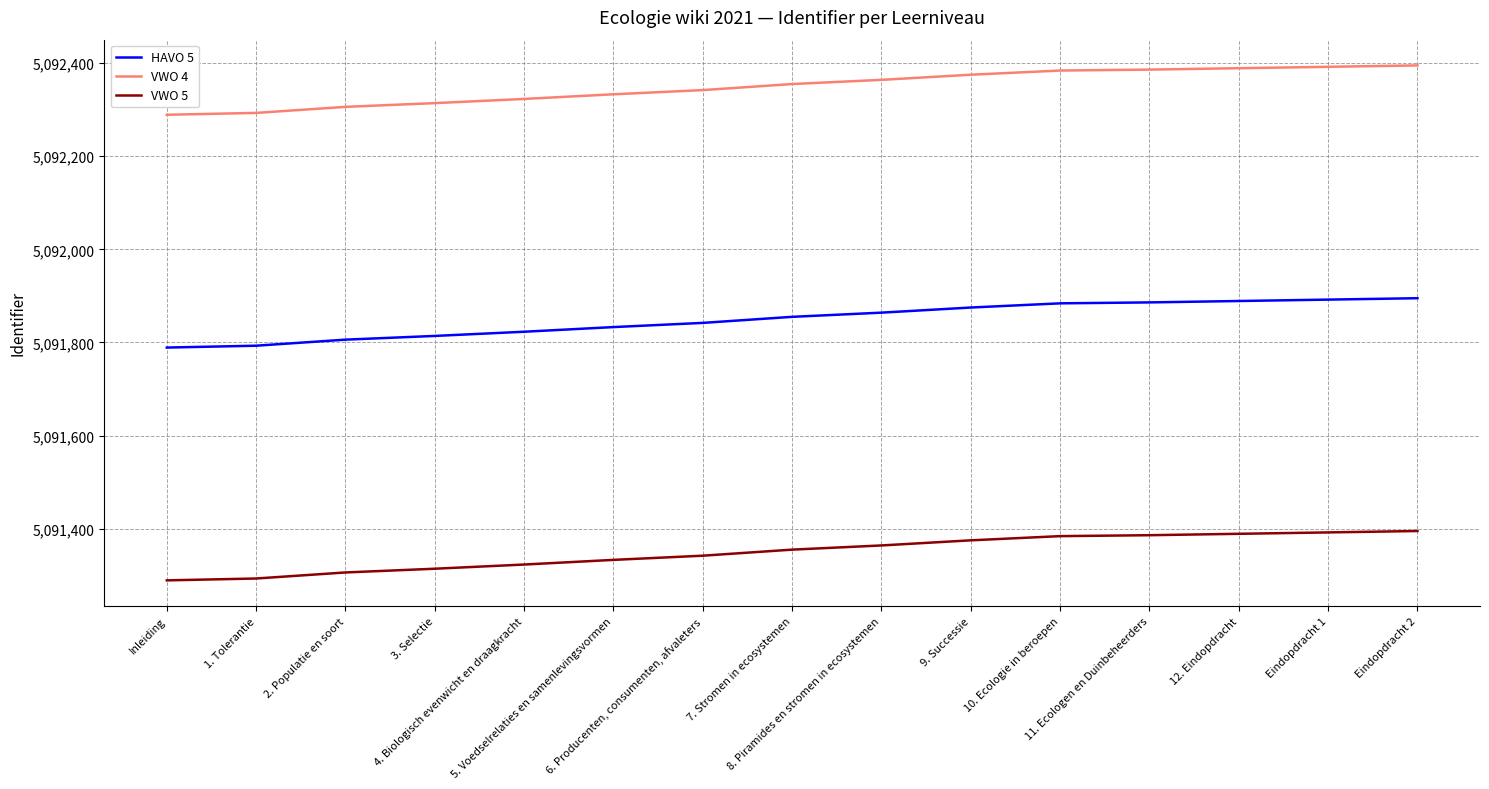

What is the difference between the maximum and minimum values in the HAVO 5 series?

106